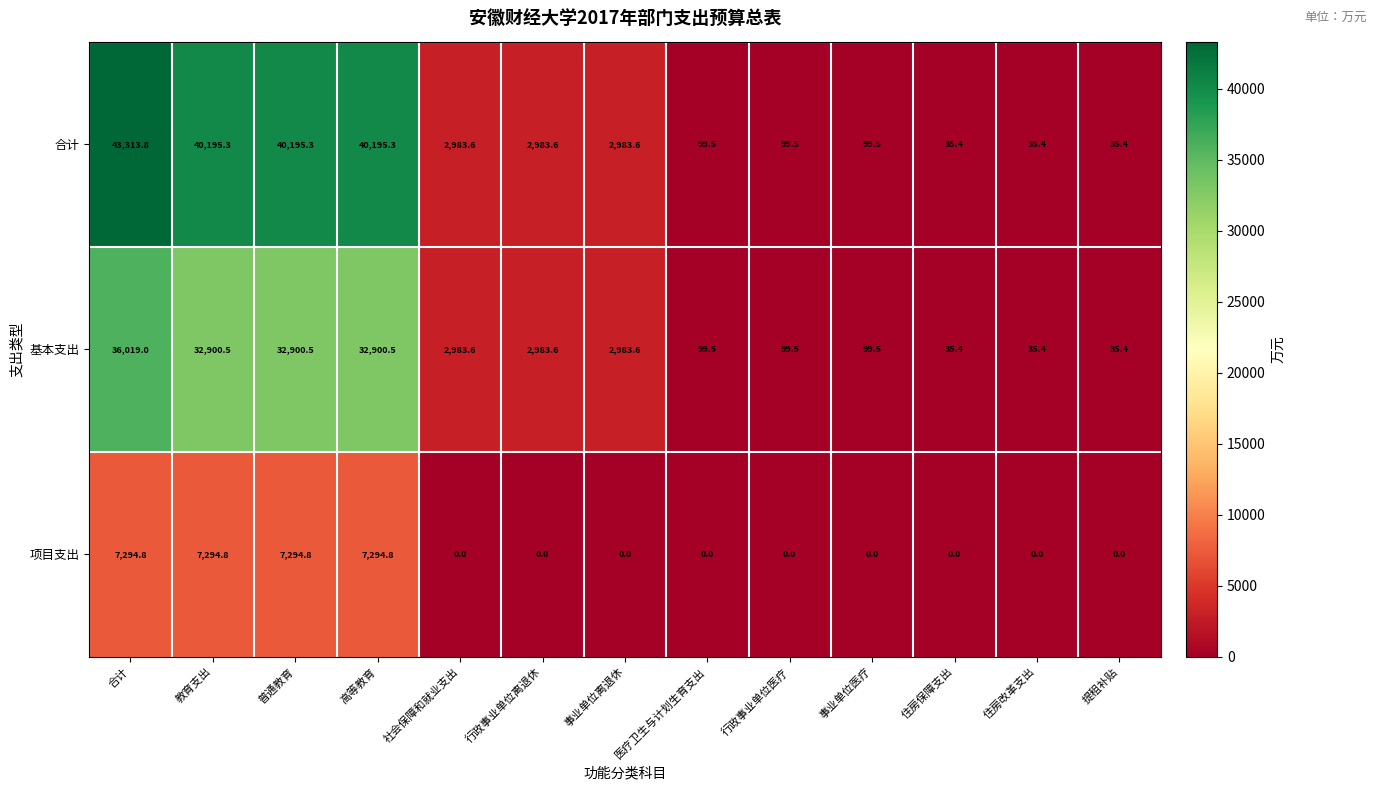

Which series has the largest total across all categories?

合计